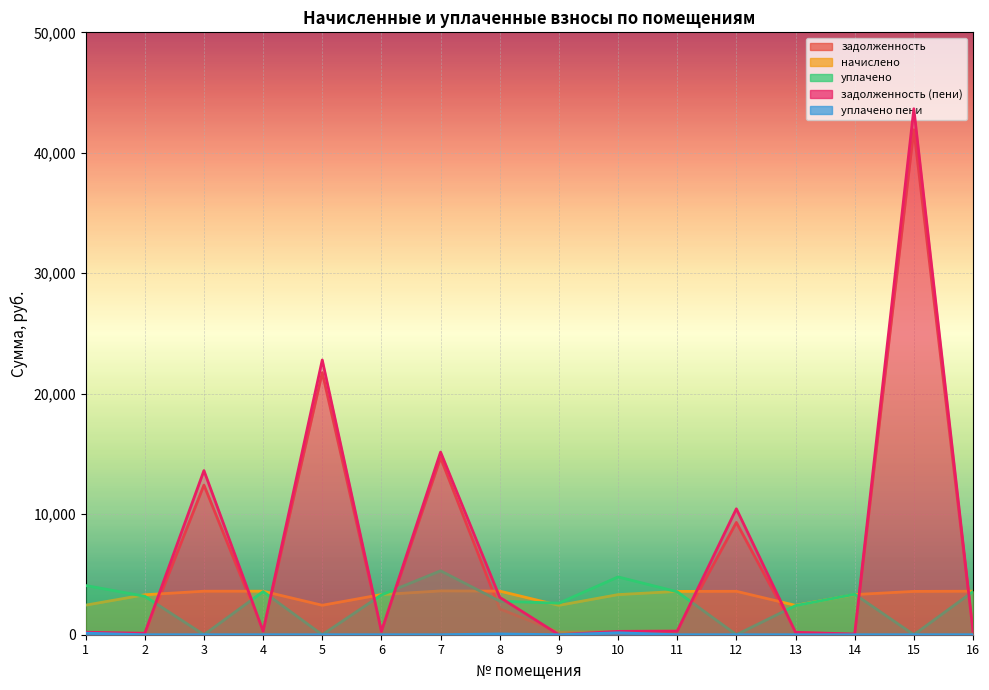

What is the average value of the начислено series?

3248.5